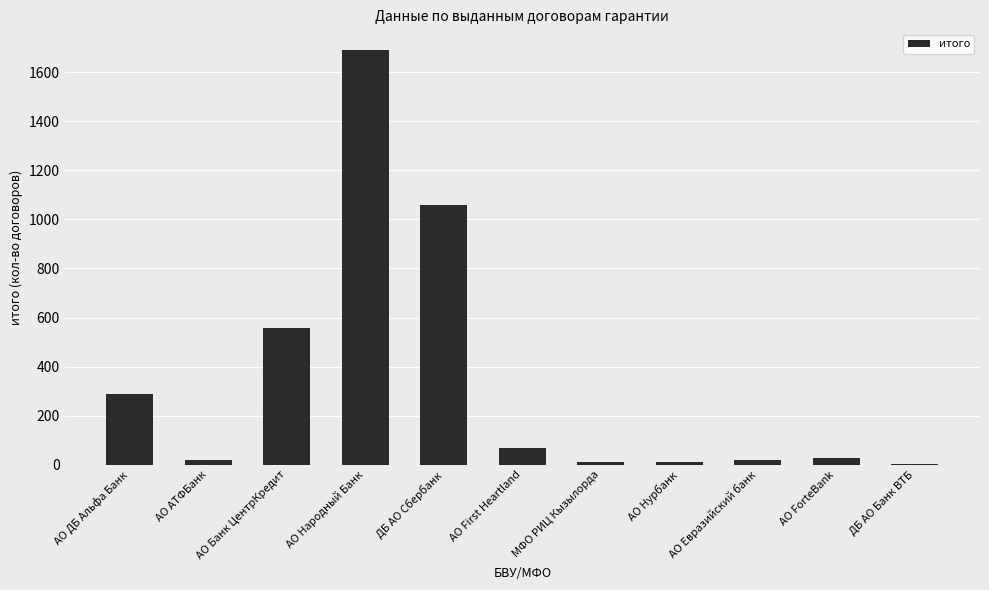

Which label corresponds to the largest value in the chart?

АО Народный Банк